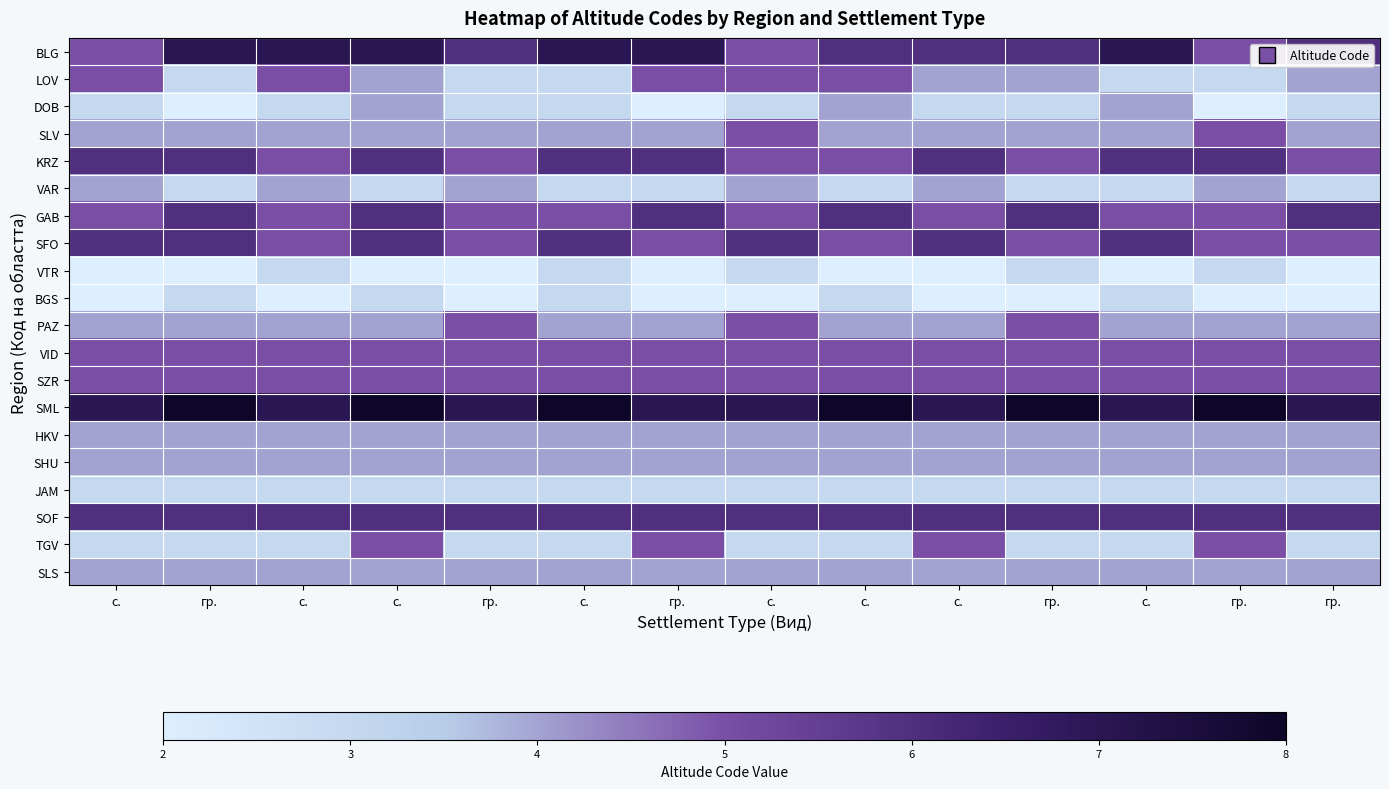

Reading right to left, list all the values displayed in this chart.

BLG: гр.=6	гр.=5	с.=7	гр.=6	с.=6	с.=6	с.=5	гр.=7	с.=7	гр.=6	с.=7	с.=7	гр.=7	с.=5
LOV: гр.=4	гр.=3	с.=3	гр.=4	с.=4	с.=5	с.=5	гр.=5	с.=3	гр.=3	с.=4	с.=5	гр.=3	с.=5
DOB: гр.=3	гр.=2	с.=4	гр.=3	с.=3	с.=4	с.=3	гр.=2	с.=3	гр.=3	с.=4	с.=3	гр.=2	с.=3
SLV: гр.=4	гр.=5	с.=4	гр.=4	с.=4	с.=4	с.=5	гр.=4	с.=4	гр.=4	с.=4	с.=4	гр.=4	с.=4
KRZ: гр.=5	гр.=6	с.=6	гр.=5	с.=6	с.=5	с.=5	гр.=6	с.=6	гр.=5	с.=6	с.=5	гр.=6	с.=6
VAR: гр.=3	гр.=4	с.=3	гр.=3	с.=4	с.=3	с.=4	гр.=3	с.=3	гр.=4	с.=3	с.=4	гр.=3	с.=4
GAB: гр.=6	гр.=5	с.=5	гр.=6	с.=5	с.=6	с.=5	гр.=6	с.=5	гр.=5	с.=6	с.=5	гр.=6	с.=5
SFO: гр.=5	гр.=5	с.=6	гр.=5	с.=6	с.=5	с.=6	гр.=5	с.=6	гр.=5	с.=6	с.=5	гр.=6	с.=6
VTR: гр.=2	гр.=3	с.=2	гр.=3	с.=2	с.=2	с.=3	гр.=2	с.=3	гр.=2	с.=2	с.=3	гр.=2	с.=2
BGS: гр.=2	гр.=2	с.=3	гр.=2	с.=2	с.=3	с.=2	гр.=2	с.=3	гр.=2	с.=3	с.=2	гр.=3	с.=2
PAZ: гр.=4	гр.=4	с.=4	гр.=5	с.=4	с.=4	с.=5	гр.=4	с.=4	гр.=5	с.=4	с.=4	гр.=4	с.=4
VID: гр.=5	гр.=5	с.=5	гр.=5	с.=5	с.=5	с.=5	гр.=5	с.=5	гр.=5	с.=5	с.=5	гр.=5	с.=5
SZR: гр.=5	гр.=5	с.=5	гр.=5	с.=5	с.=5	с.=5	гр.=5	с.=5	гр.=5	с.=5	с.=5	гр.=5	с.=5
SML: гр.=7	гр.=8	с.=7	гр.=8	с.=7	с.=8	с.=7	гр.=7	с.=8	гр.=7	с.=8	с.=7	гр.=8	с.=7
HKV: гр.=4	гр.=4	с.=4	гр.=4	с.=4	с.=4	с.=4	гр.=4	с.=4	гр.=4	с.=4	с.=4	гр.=4	с.=4
SHU: гр.=4	гр.=4	с.=4	гр.=4	с.=4	с.=4	с.=4	гр.=4	с.=4	гр.=4	с.=4	с.=4	гр.=4	с.=4
JAM: гр.=3	гр.=3	с.=3	гр.=3	с.=3	с.=3	с.=3	гр.=3	с.=3	гр.=3	с.=3	с.=3	гр.=3	с.=3
SOF: гр.=6	гр.=6	с.=6	гр.=6	с.=6	с.=6	с.=6	гр.=6	с.=6	гр.=6	с.=6	с.=6	гр.=6	с.=6
TGV: гр.=3	гр.=5	с.=3	гр.=3	с.=5	с.=3	с.=3	гр.=5	с.=3	гр.=3	с.=5	с.=3	гр.=3	с.=3
SLS: гр.=4	гр.=4	с.=4	гр.=4	с.=4	с.=4	с.=4	гр.=4	с.=4	гр.=4	с.=4	с.=4	гр.=4	с.=4